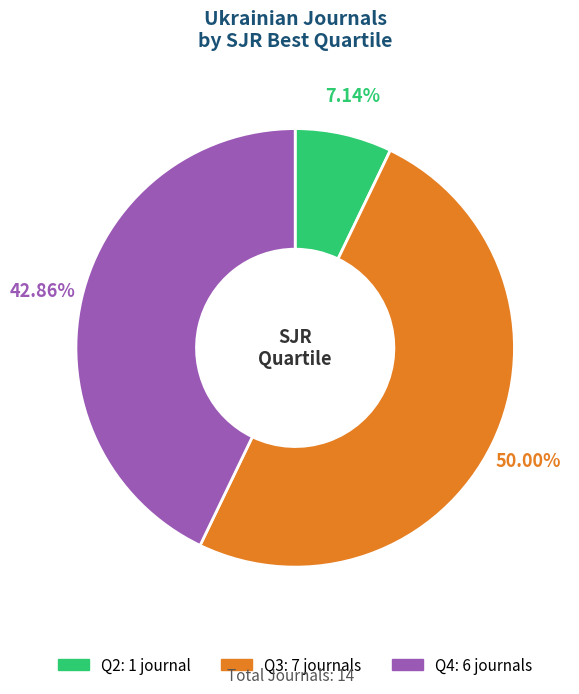

Is it true that Q4 is 43% of the pie?

True